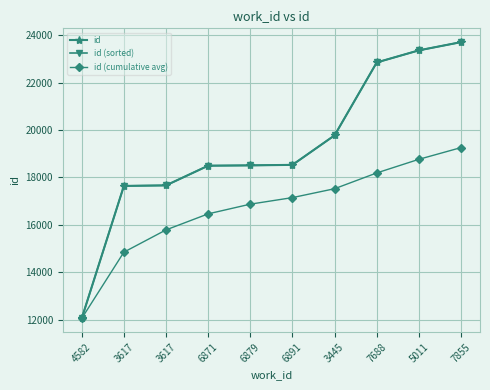

Reading right to left, extract all data points from this chart.

id: 23703.0	23357.0	22847.0	19772.0	18527.0	18506.0	18492.0	17662.0	17639.0	12053.0
id (sorted): 23703.0	23357.0	22847.0	19772.0	18527.0	18506.0	18492.0	17662.0	17639.0	12053.0
id (cumulative avg): 19255.8	18761.7	18187.2	17521.6	17146.5	16870.4	16461.5	15784.7	14846.0	12053.0